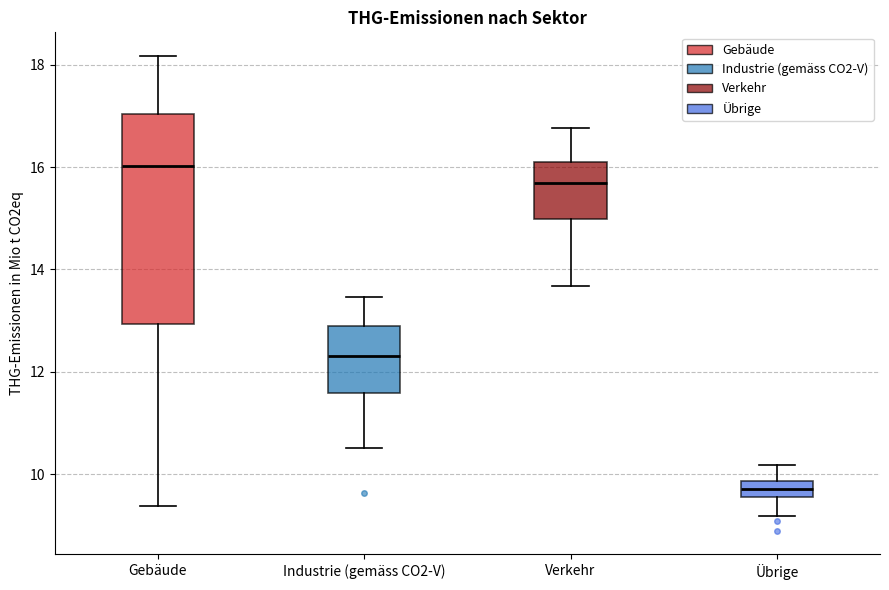

Which box is the tallest, from its lower edge to its upper edge?

Gebäude